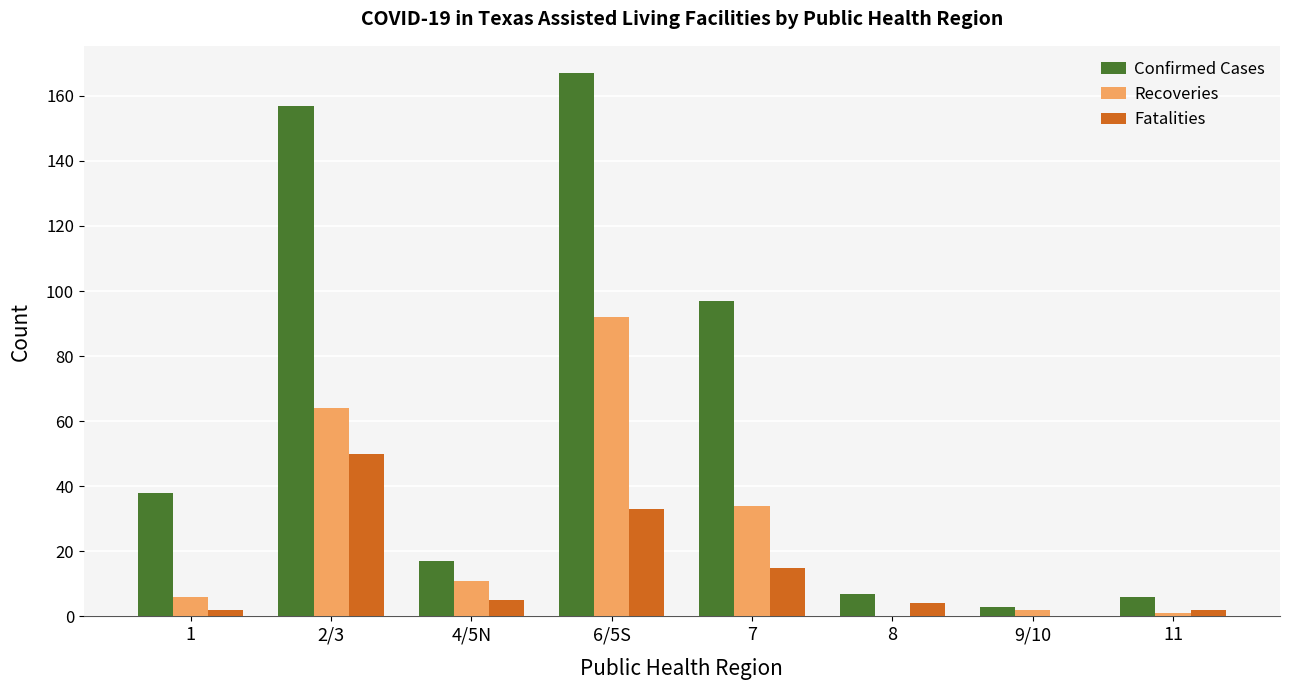

Which series has the largest total across all categories?

Confirmed Cases